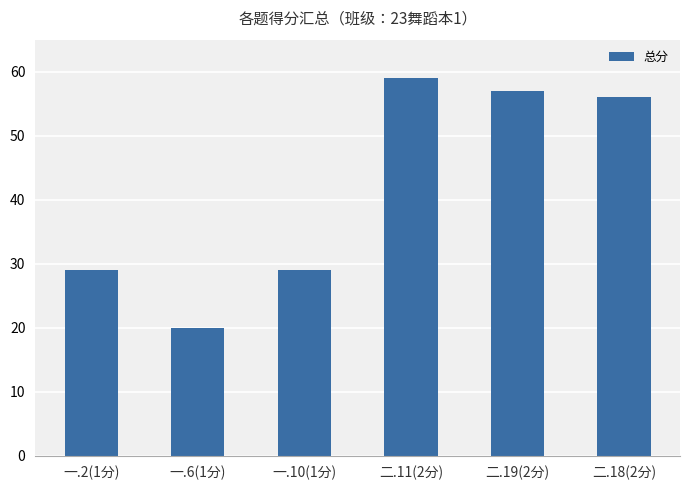

Reading right to left, what are all the values shown in this chart?

56	57	59	29	20	29